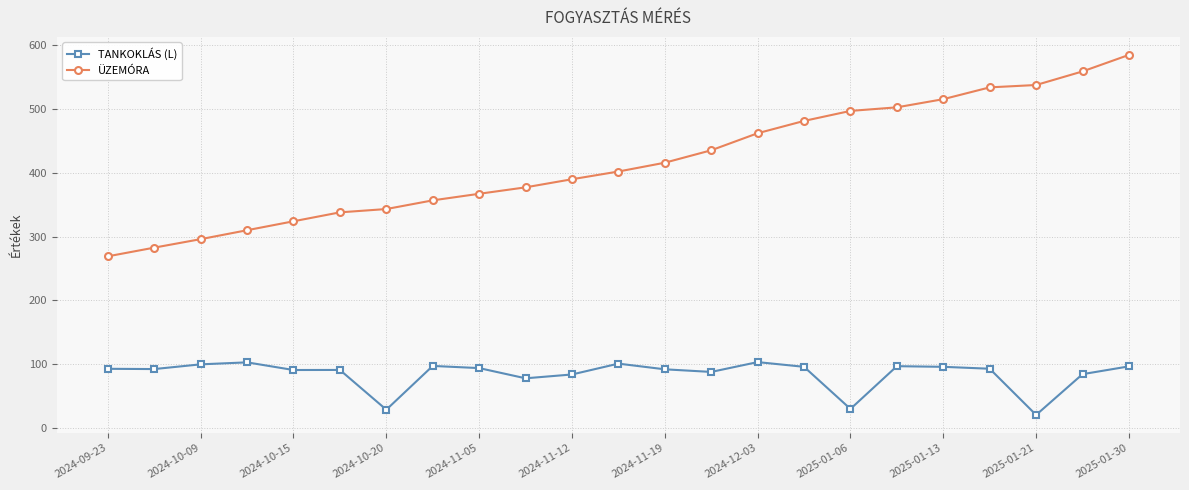

What is the value of the TANKOKLÁS (L) point at the 4th from the left?

103.0